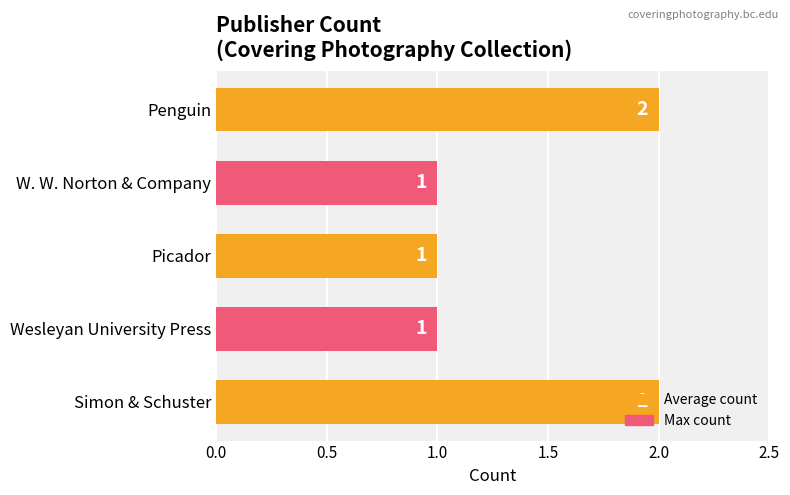

Between Picador and Simon & Schuster, which is larger?

Simon & Schuster